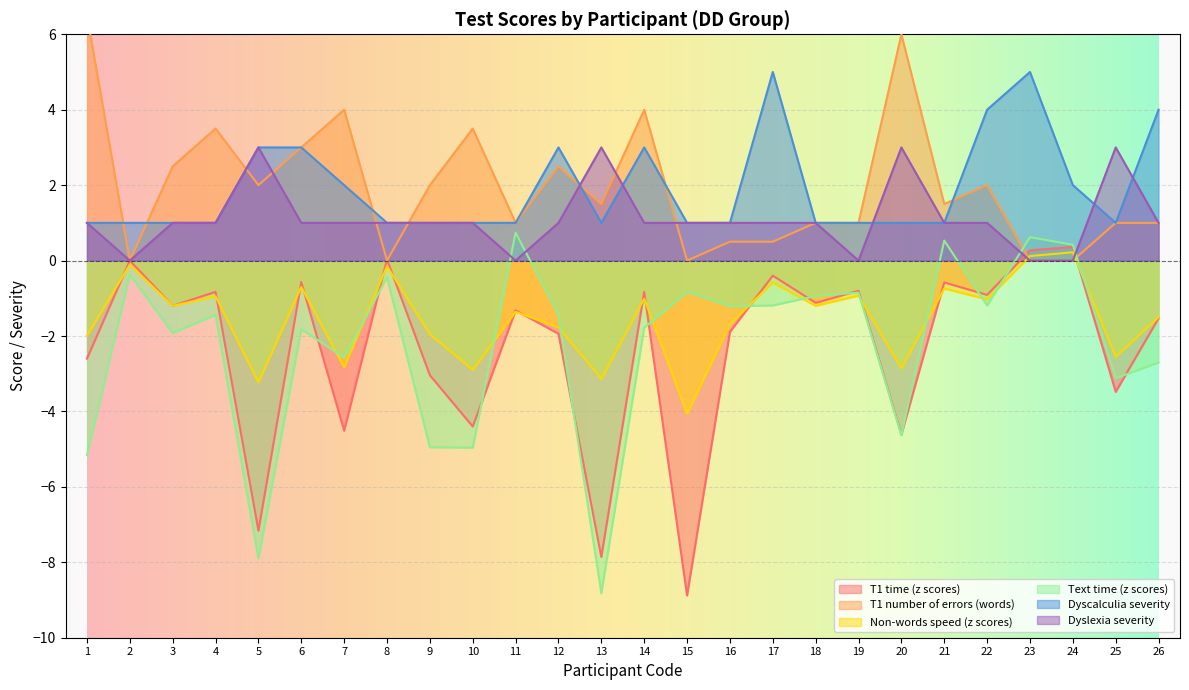

What are all the series names shown in the legend?

T1 time (z scores), T1 number of errors (words), Non-words speed (z scores), Text time (z scores), Dyscalculia severity, Dyslexia severity